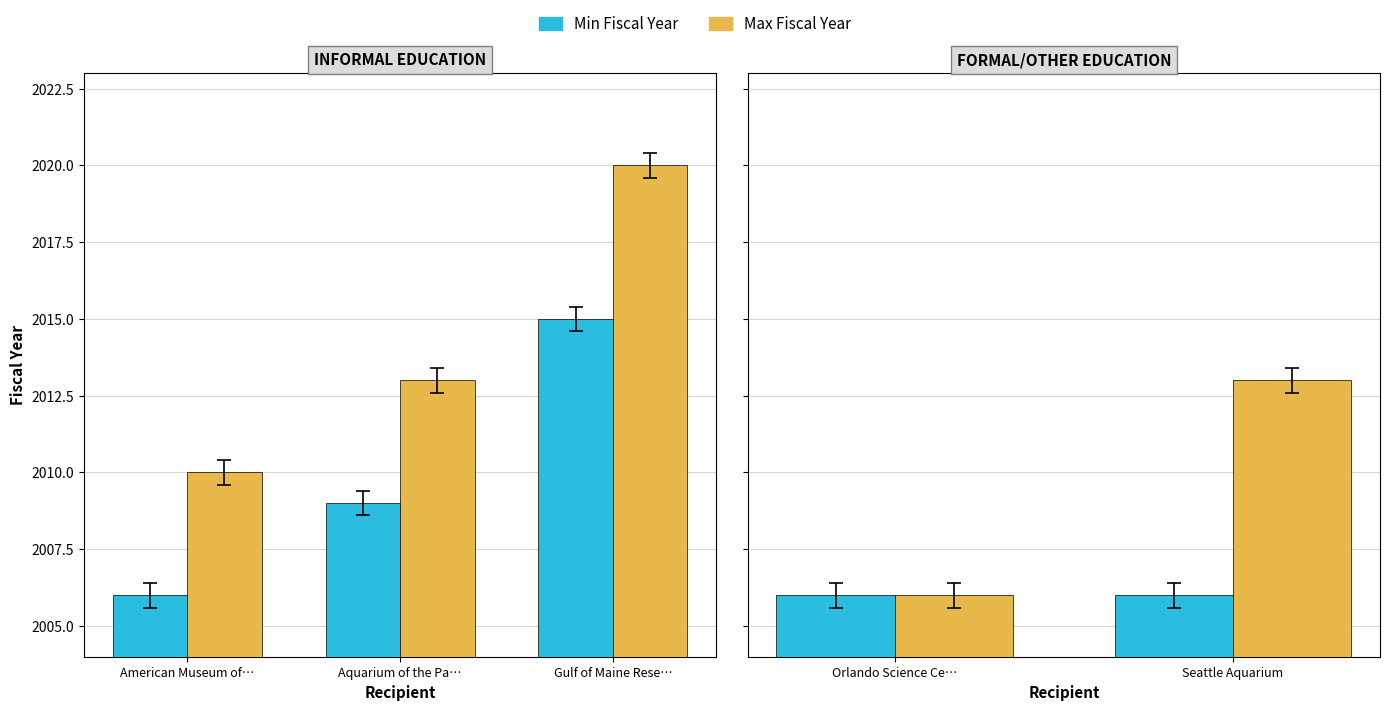

At which label is Min Fiscal Year closest to 2006?

Orlando Science Ce…